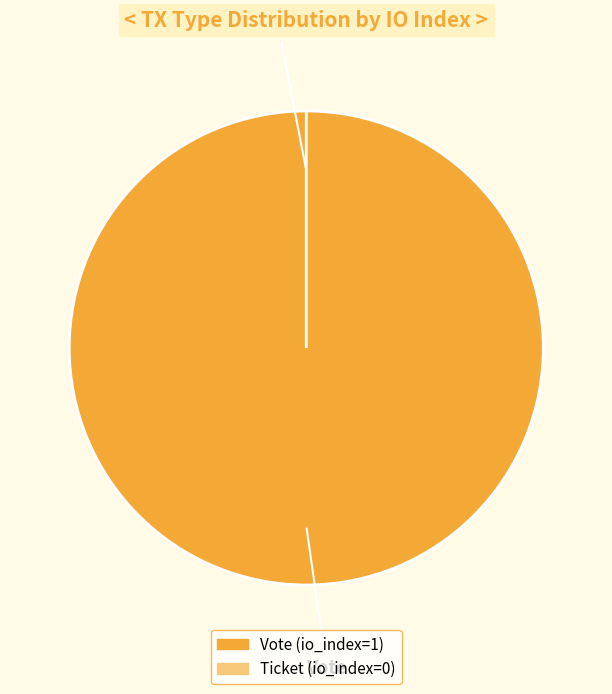

How many slices are in this pie chart?

2